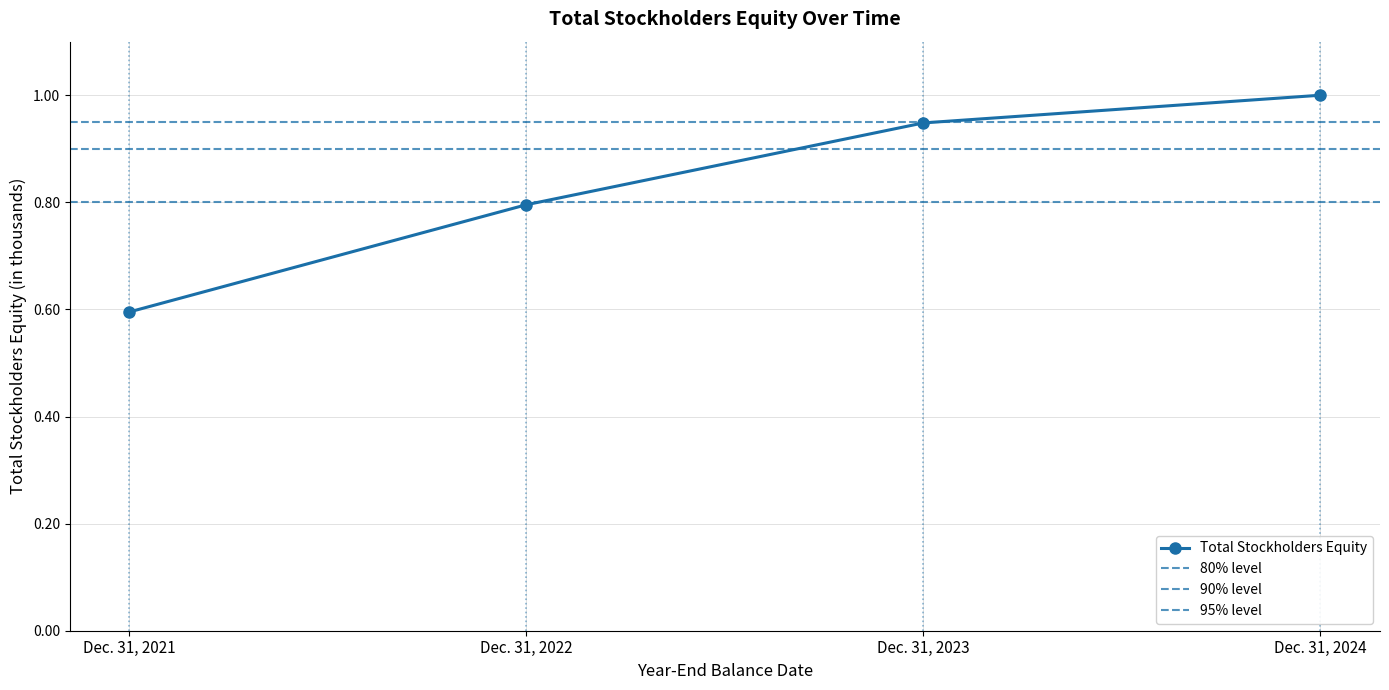

What is the difference between the values at Dec. 31, 2023 and Dec. 31, 2021?

0.4